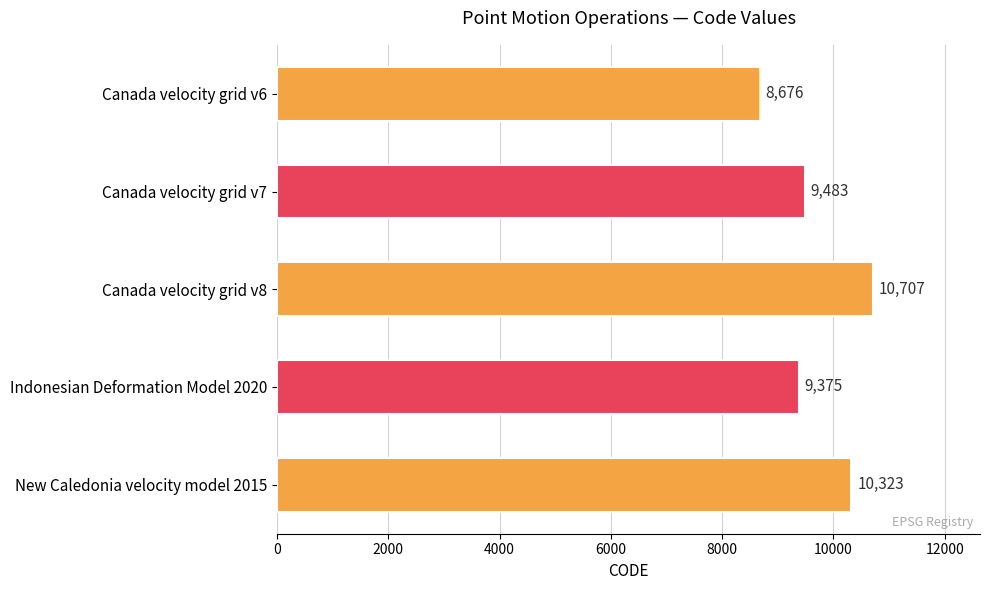

Between New Caledonia velocity model 2015 and Canada velocity grid v8, which is larger?

Canada velocity grid v8